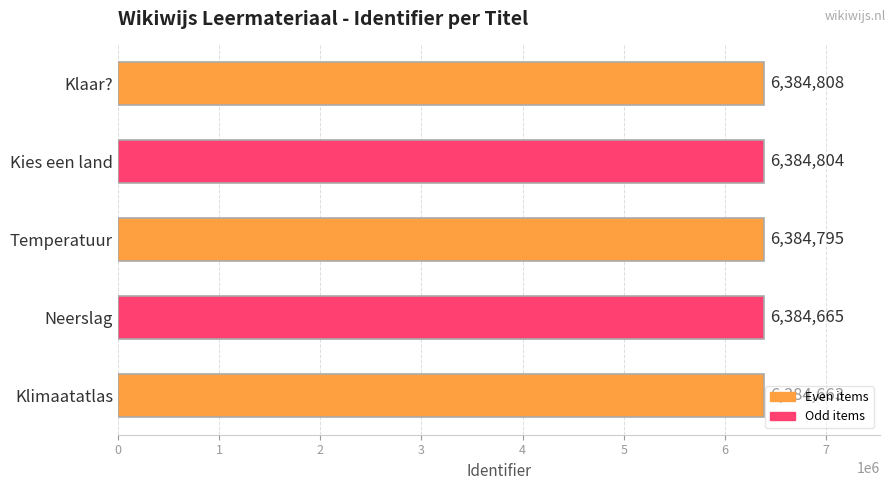

What is the change in value from Neerslag to Kies een land?

+139